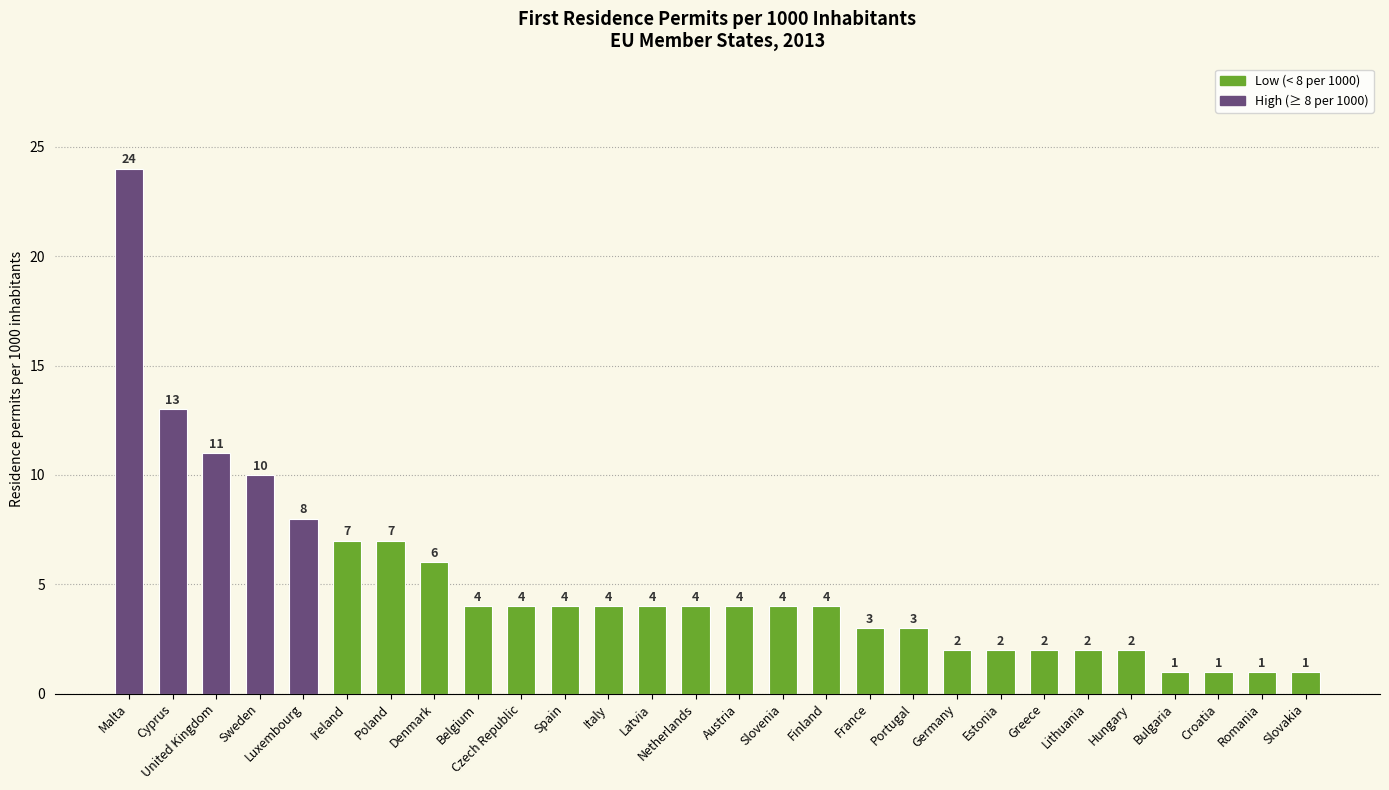

What is the ratio of the value at Bulgaria to the value at Estonia?

0.5